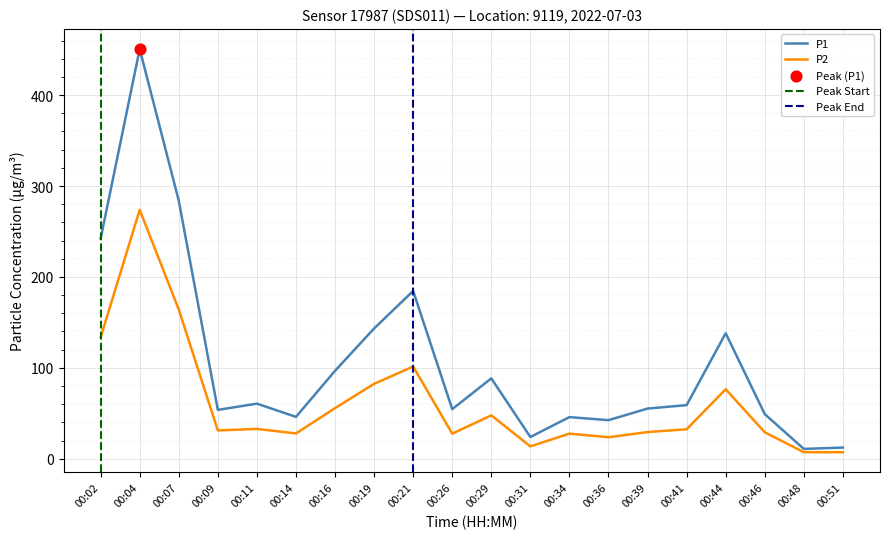

At how many categories does at least one series exceed 75?

8